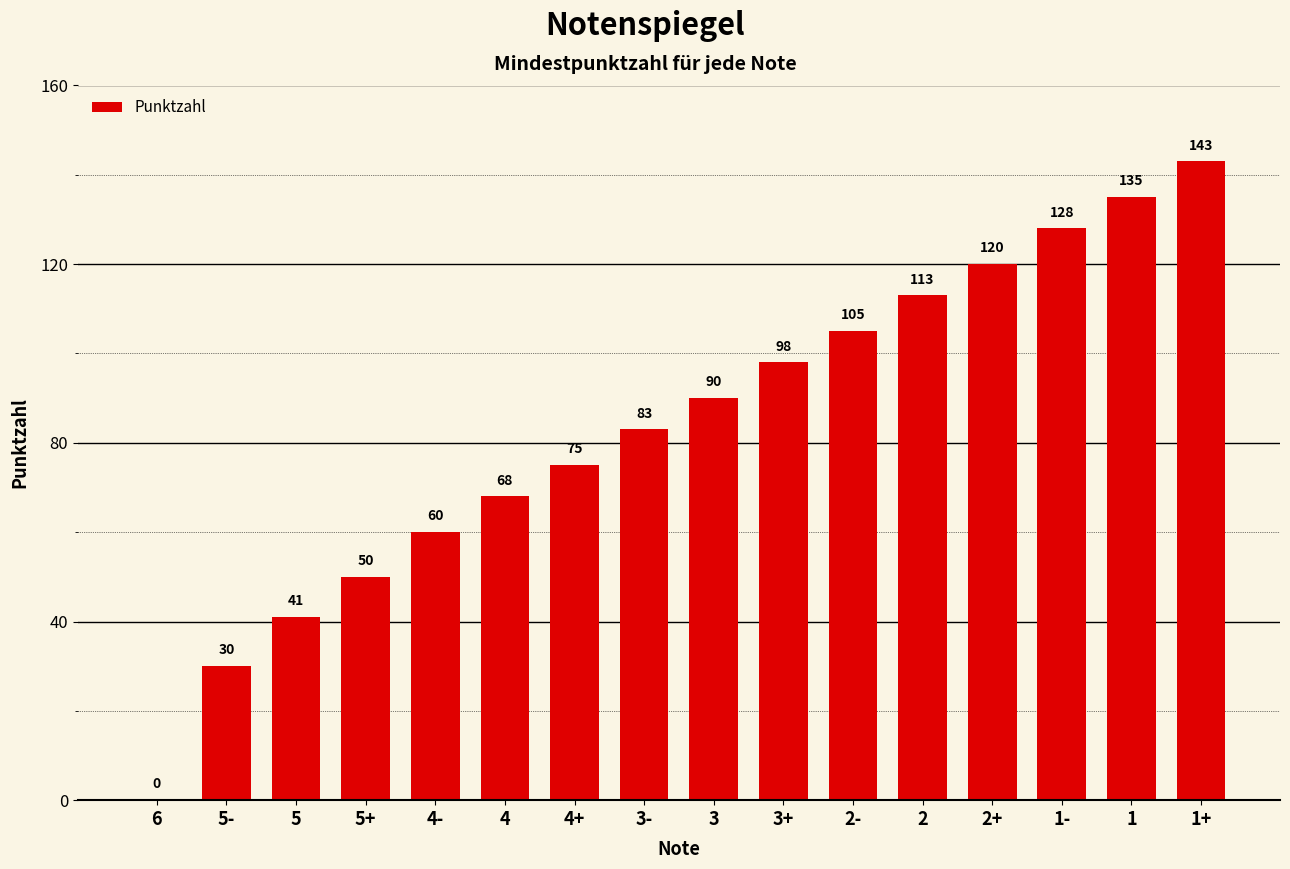

How many series are shown in this chart?

1